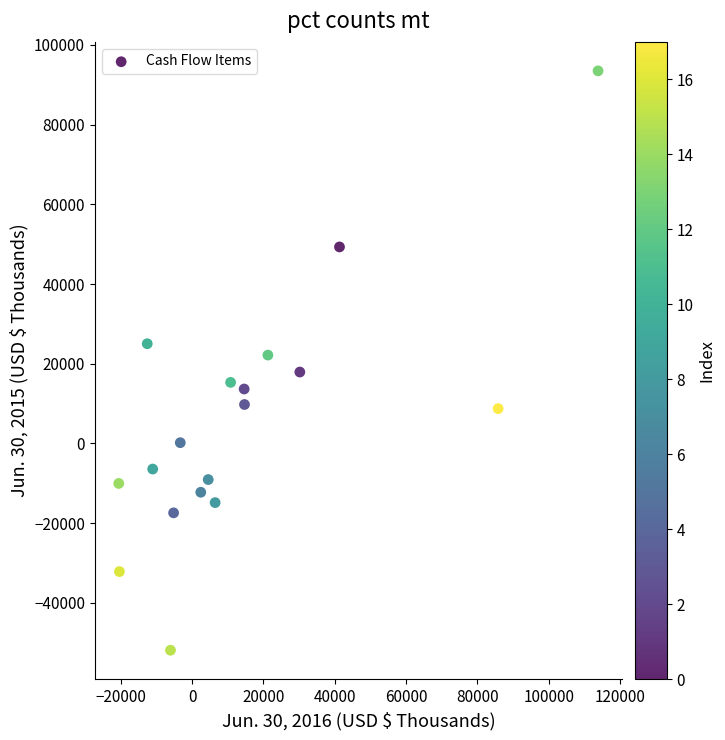

What is the range of Y values (max minus min)?

145352